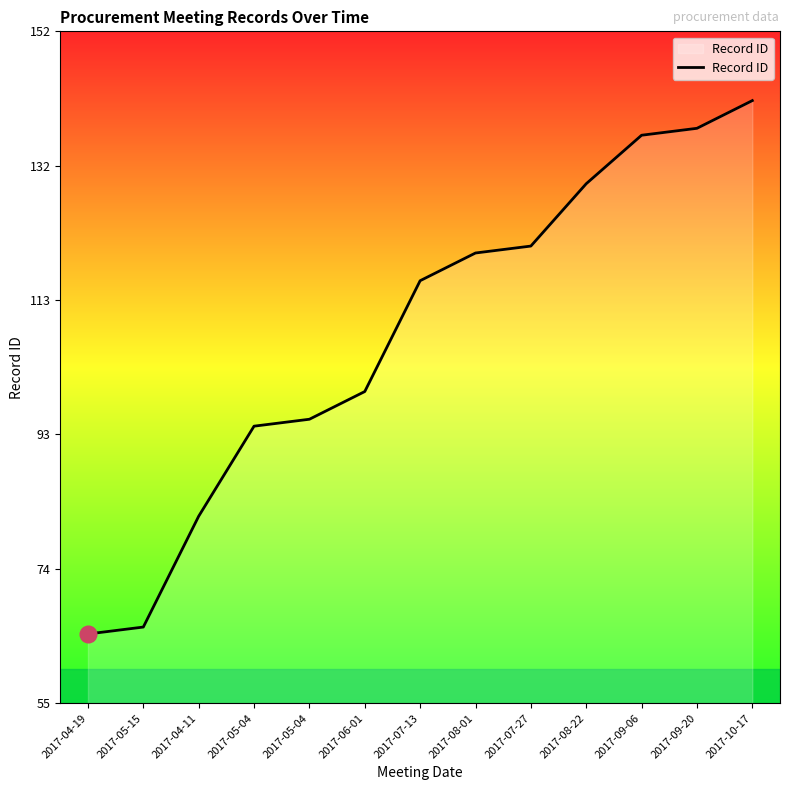

What is the difference between the values at 2017-05-04 and 2017-08-01?

24